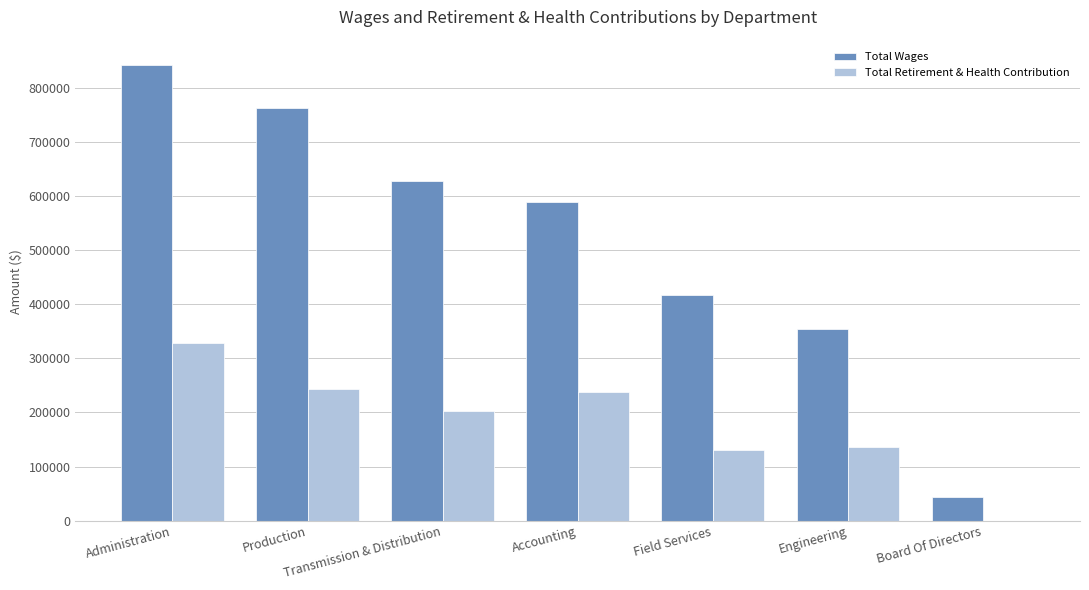

Between Administration and Transmission & Distribution, which series saw the biggest shift?

Total Wages